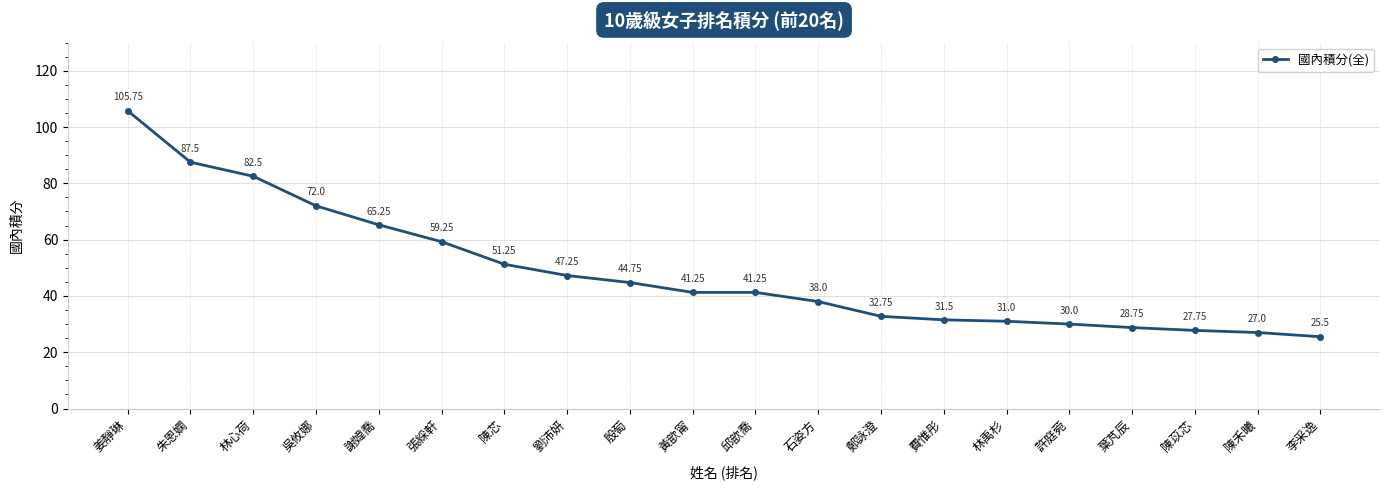

Where is the data nearest to the value 65?

謝媁喬